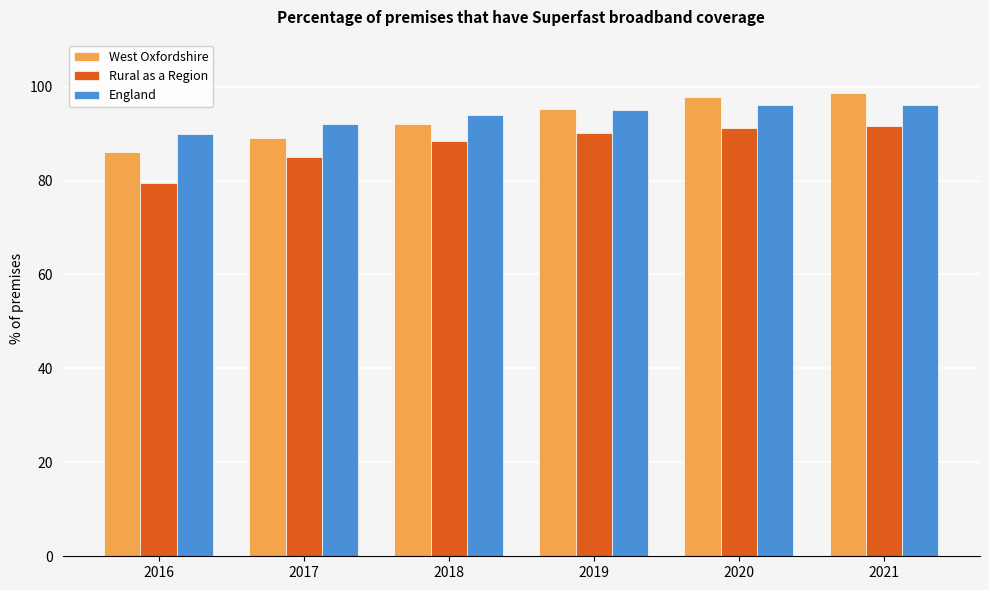

Is it true that West Oxfordshire equals 37.9 at 2016?

False